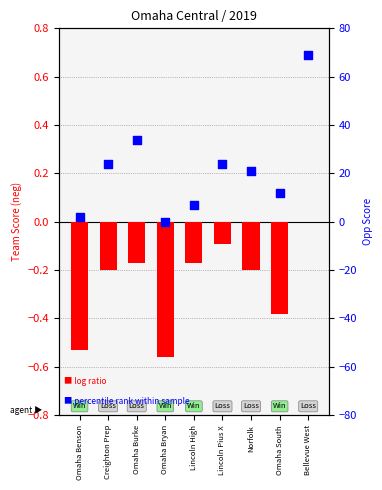

Which series contains the highest Y value?

Opp Score